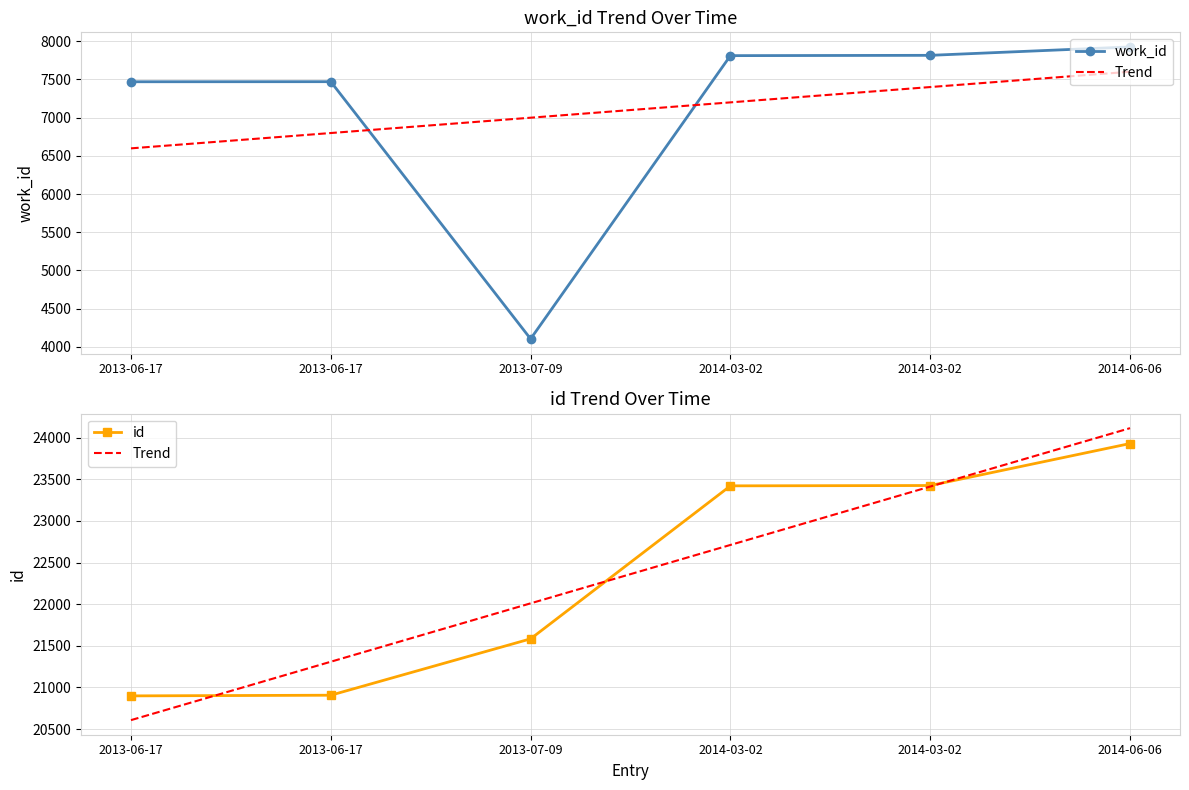

What is the value of the id point at the 1st from the left?

20899.0